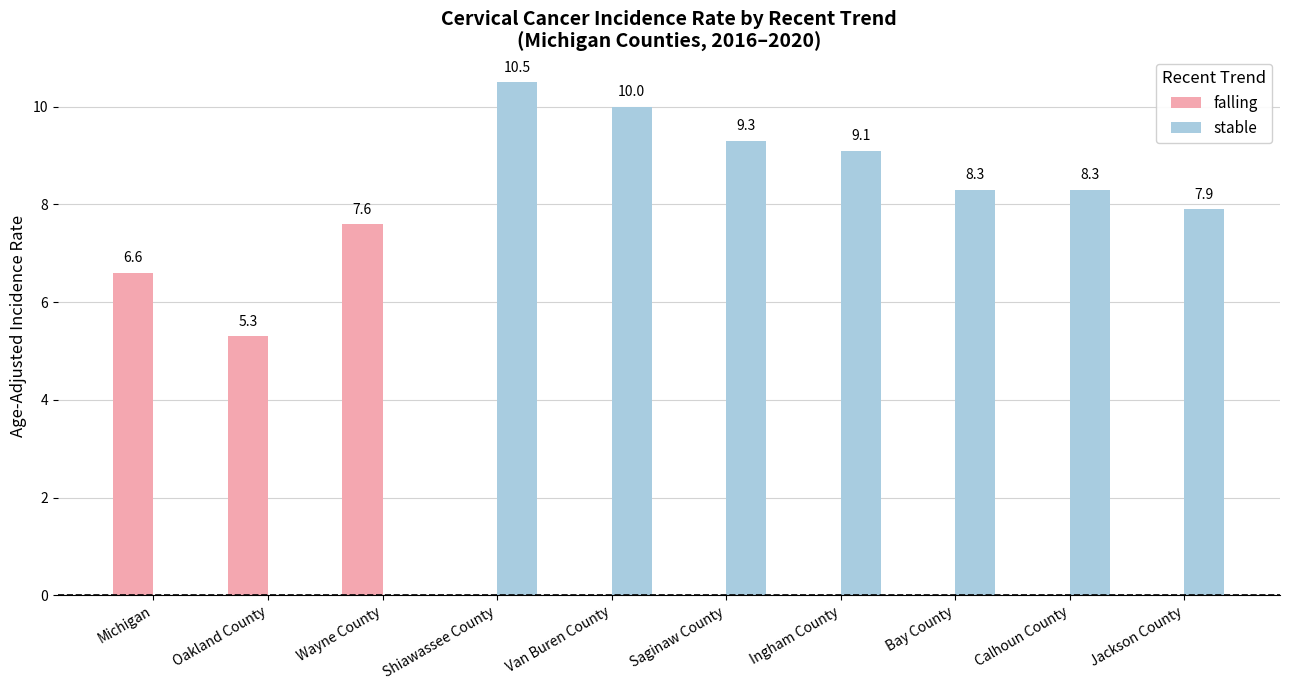

The value of falling at Bay County is -3.9. True or false?

False